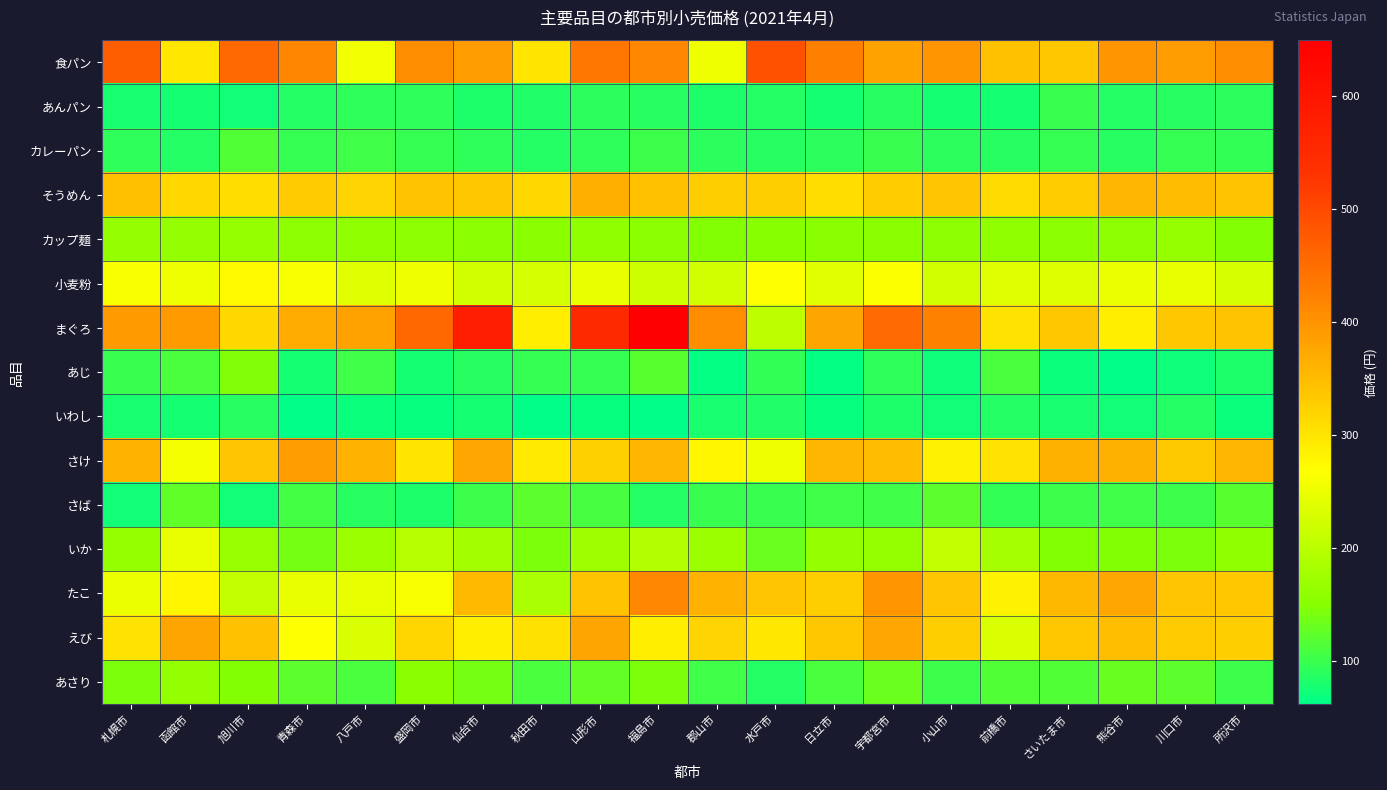

Which series changed the most between 宇都宮市 and 川口市?

まぐろ